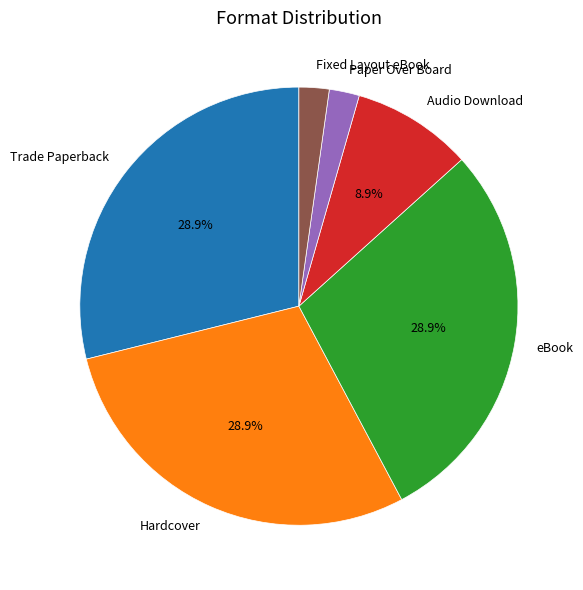

To the nearest percent, what percentage of the pie is Audio Download?

9%